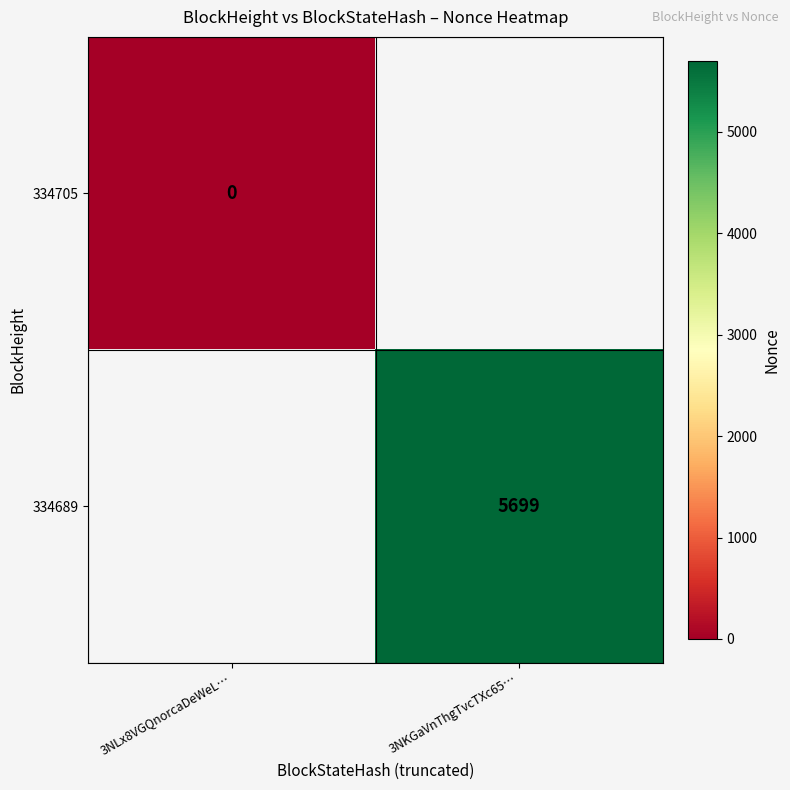

The 334689 series shows 5699 at 3NKGaVnThgTvcTXc65…. True or false?

True